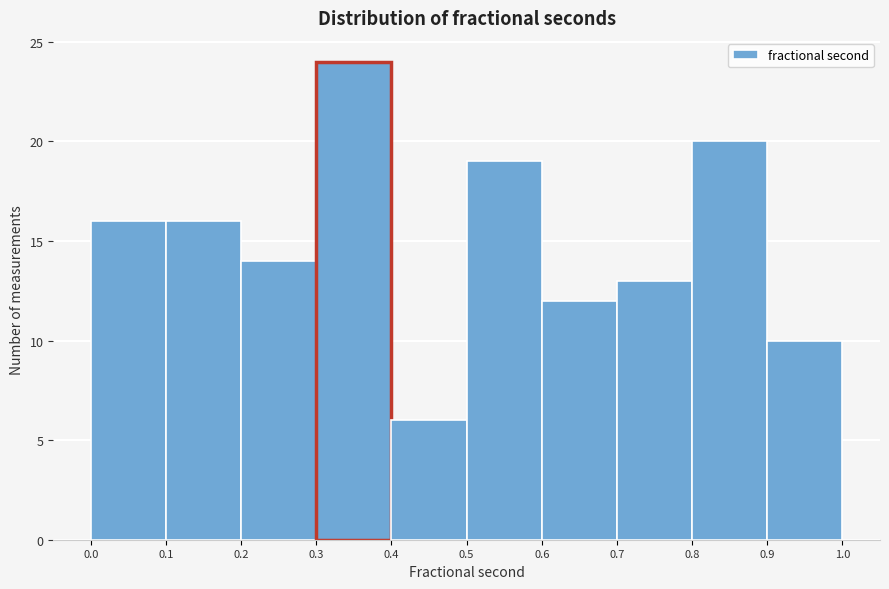

Which range on the x-axis has the tallest bar?

0.3 to 0.4